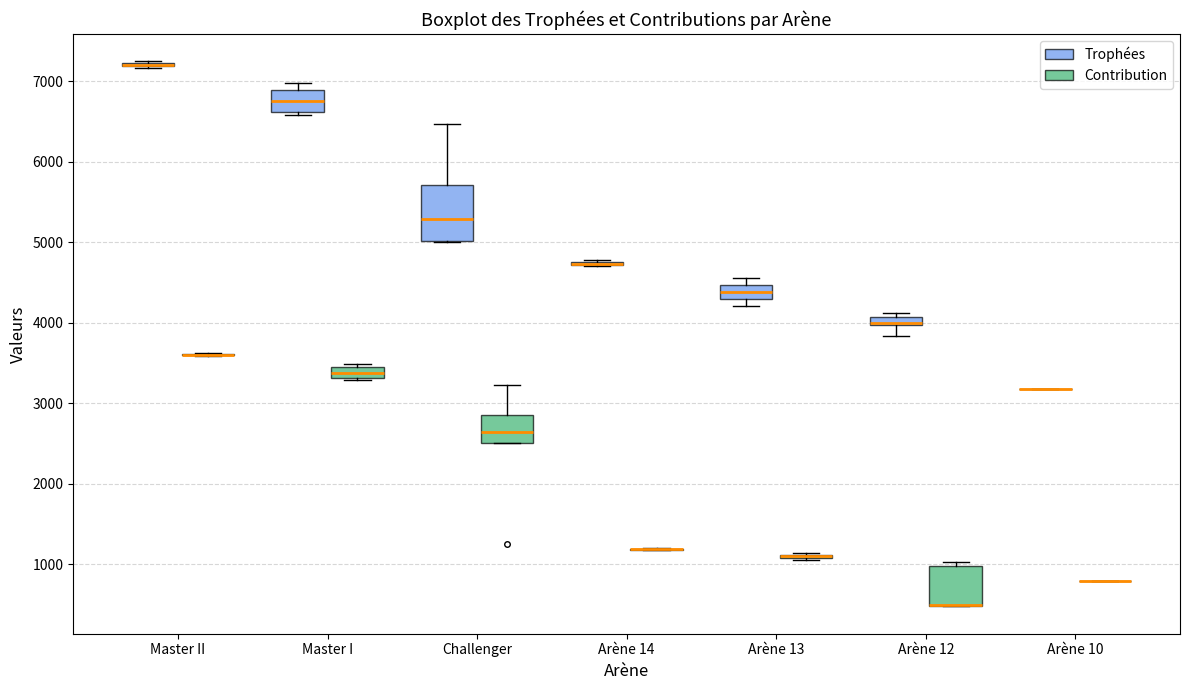

Comparing the boxes themselves (not the whiskers), which one is the tallest?

Challenger (Trophées)